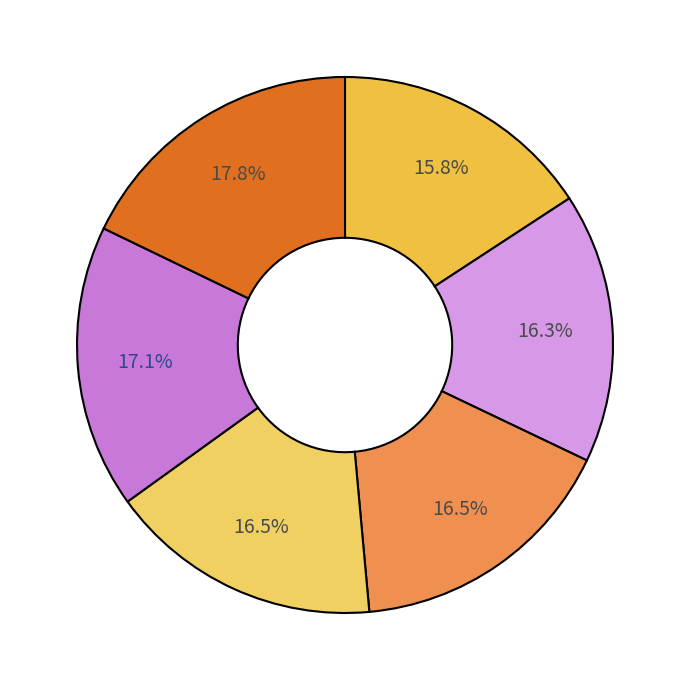

Does any single category account for the majority?

No